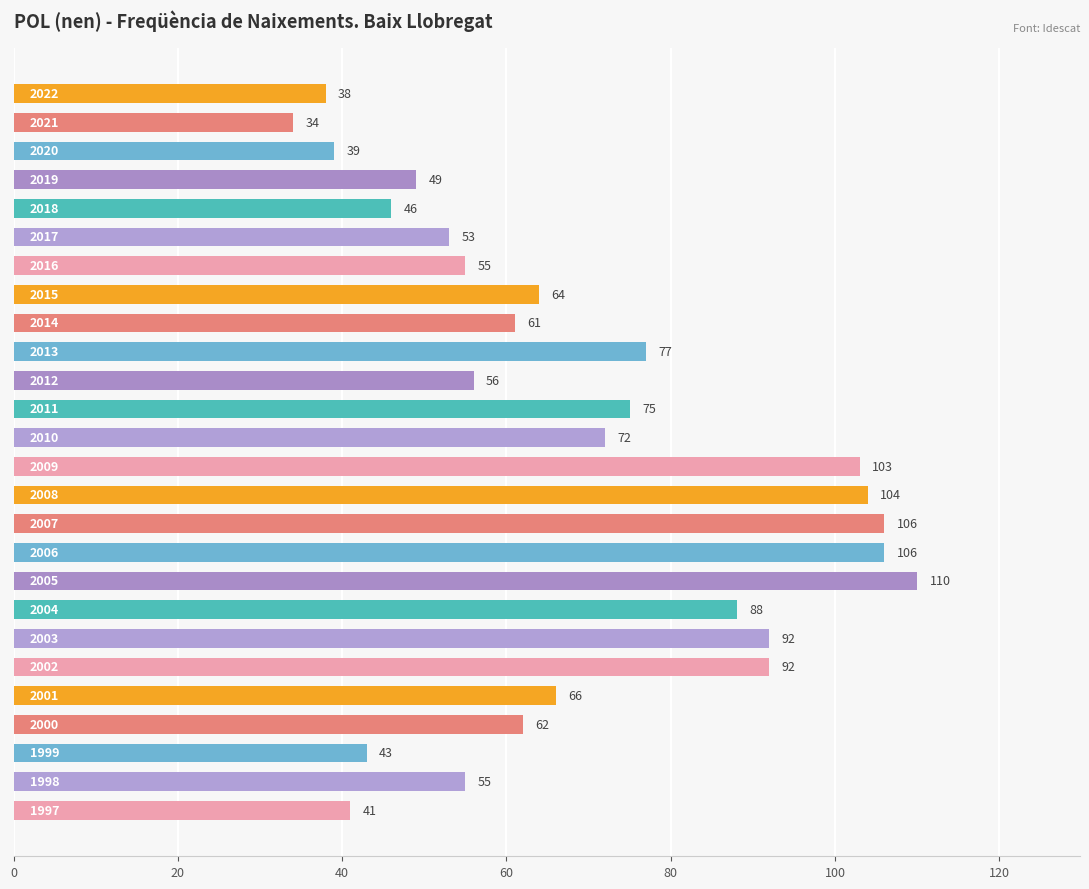

What is the value of the 6th bar from the top?

53